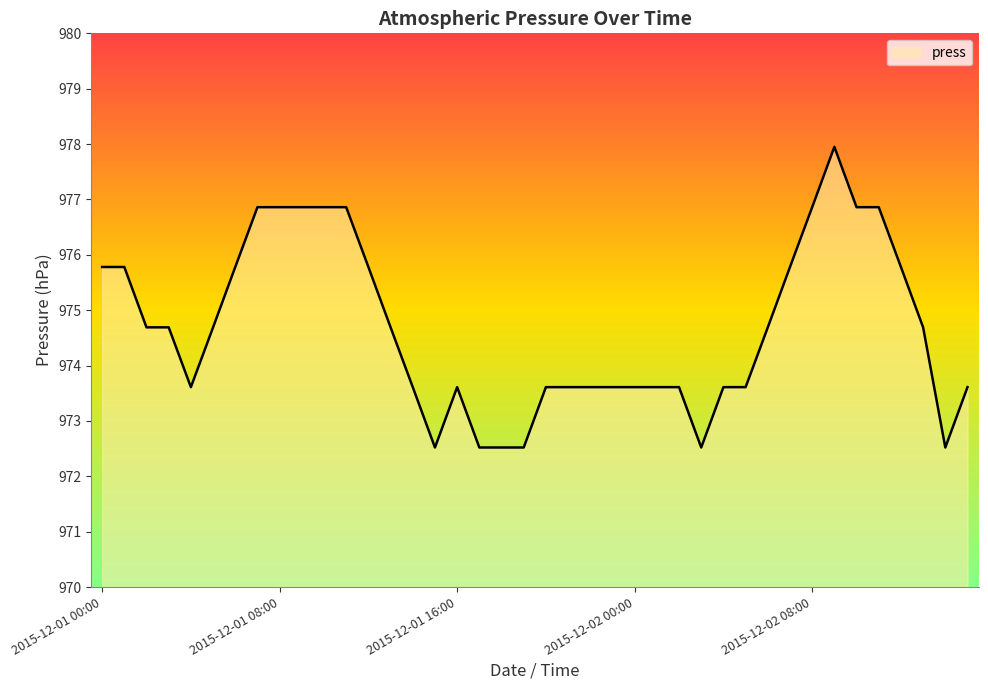

What is the smallest value displayed?

972.5